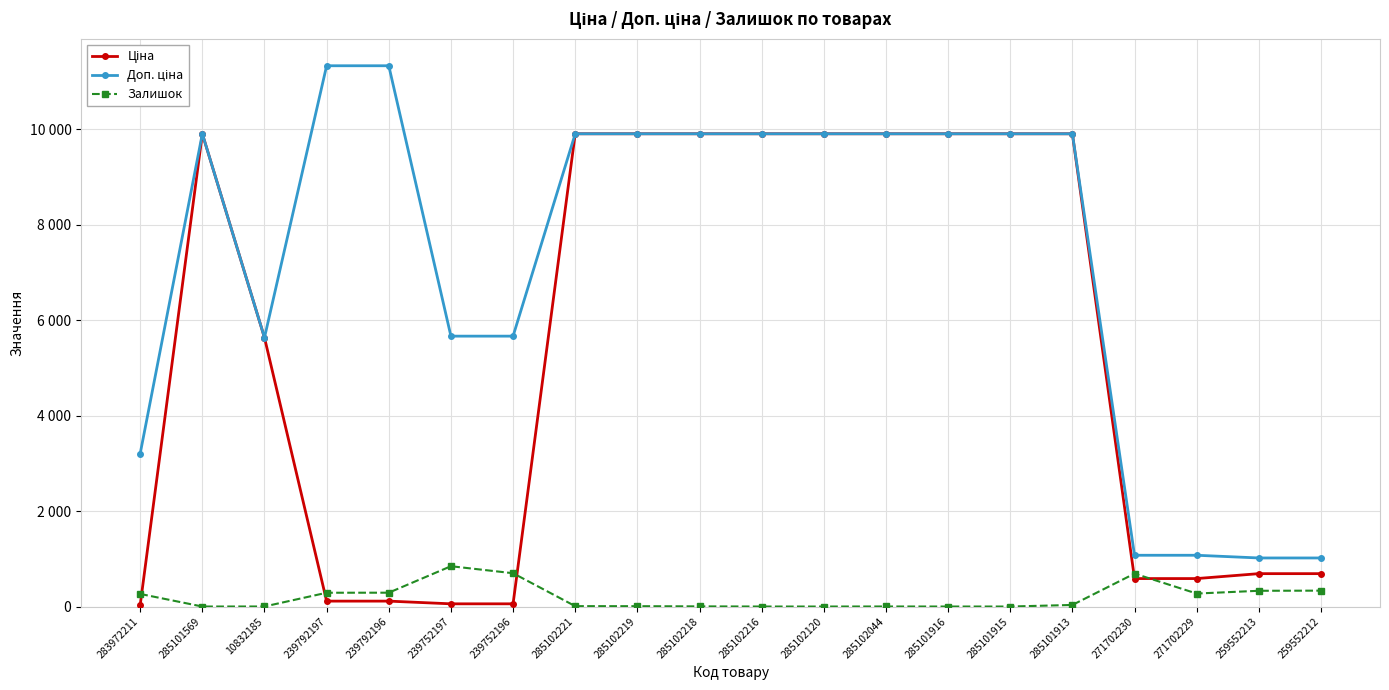

How many interior local peaks does the Ціна series have?

1